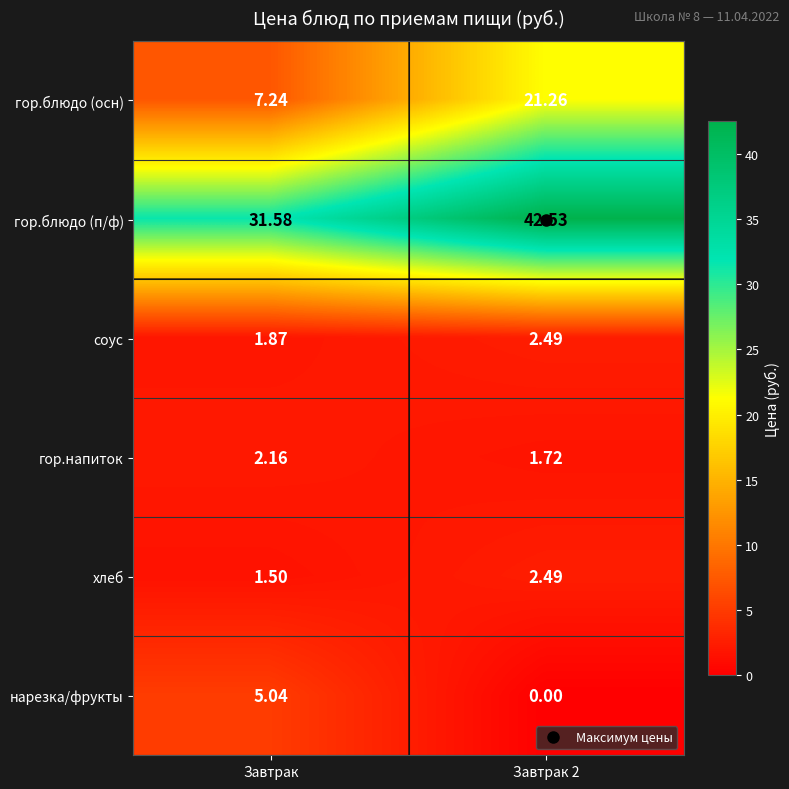

Which category has the lowest value in the хлеб series?

Завтрак